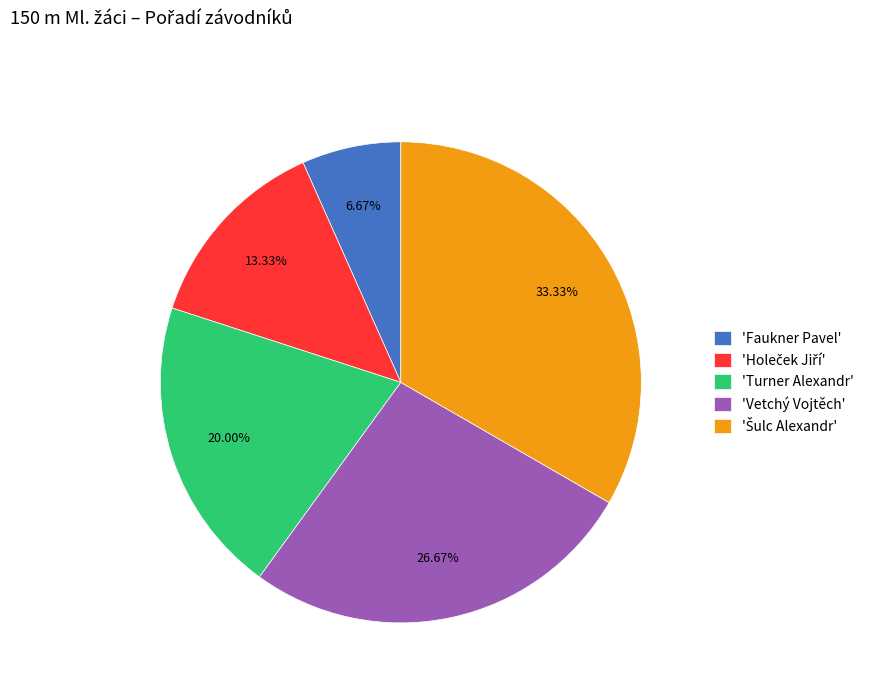

Does any single category account for the majority?

No